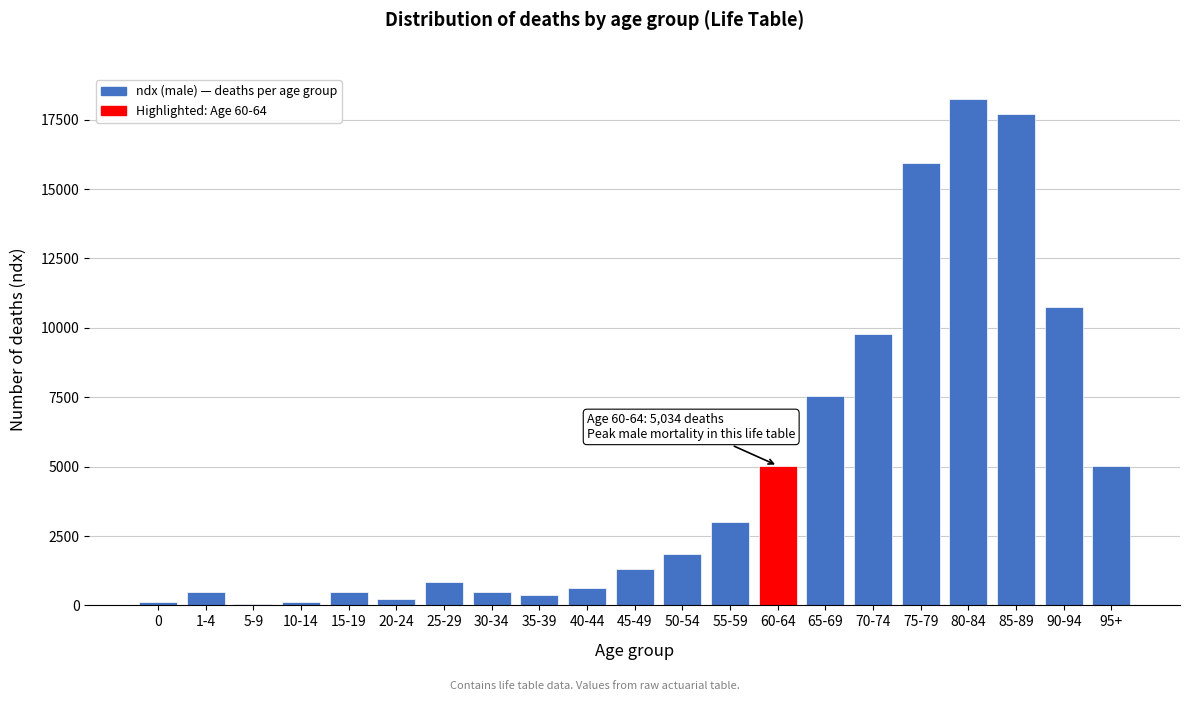

What is the sum of all values?

99998